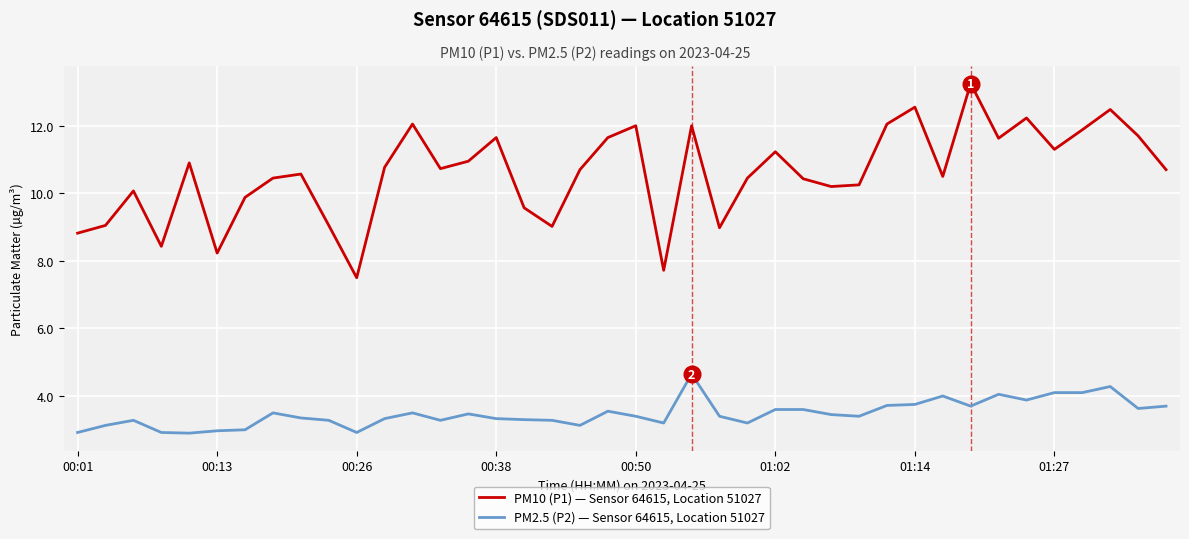

True or false: PM10 (P1) — Sensor 64615, Location 51027 and PM2.5 (P2) — Sensor 64615, Location 51027 intersect in this chart.

False